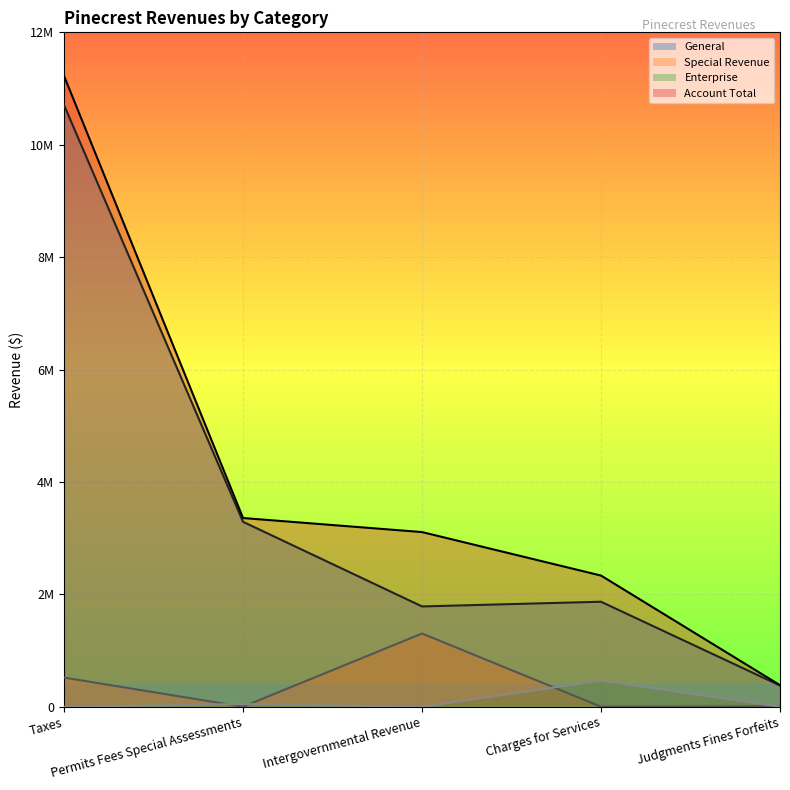

What is the total value across all series at Taxes?

22447838